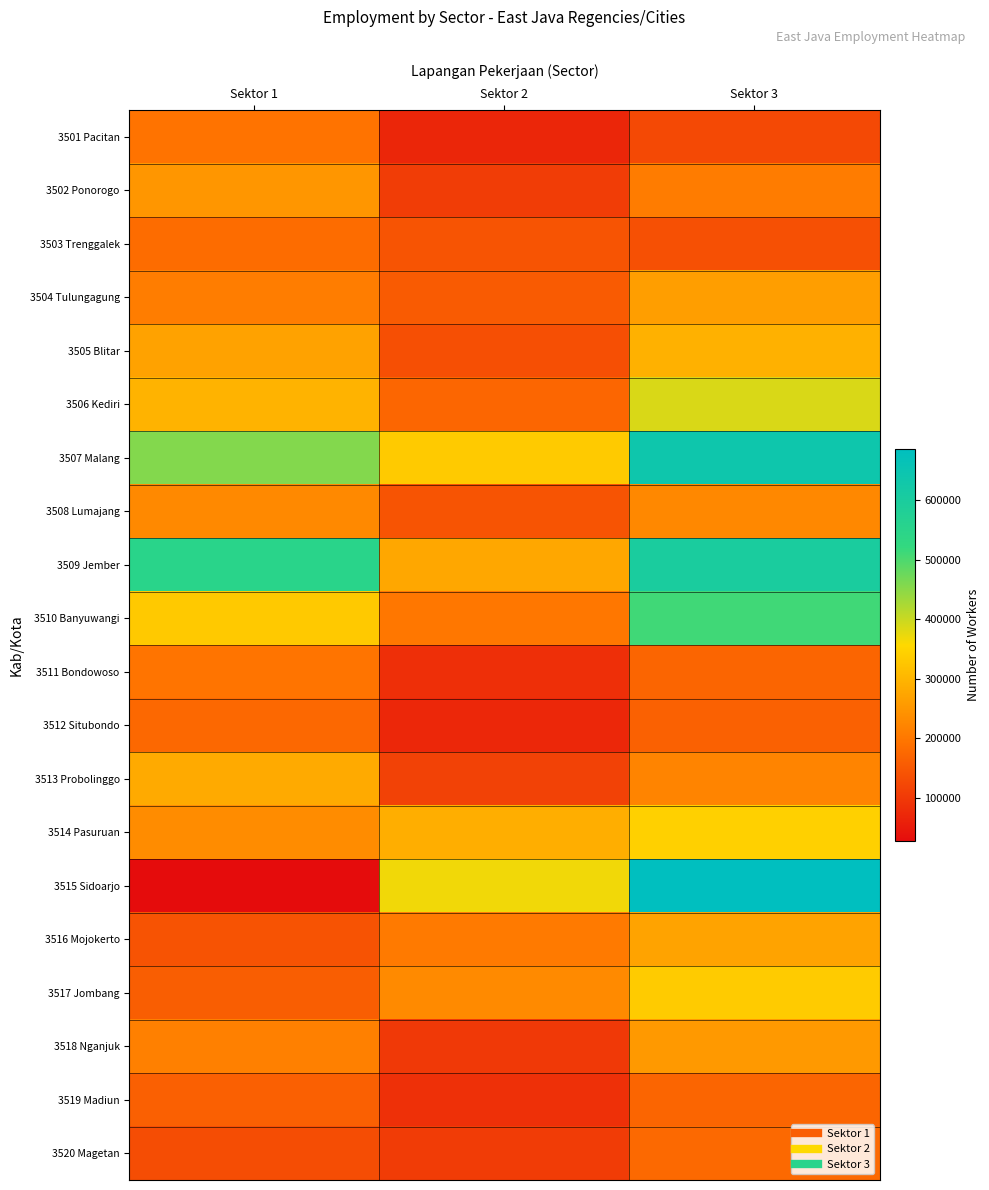

Which series has the largest total across all categories?

3507 Malang